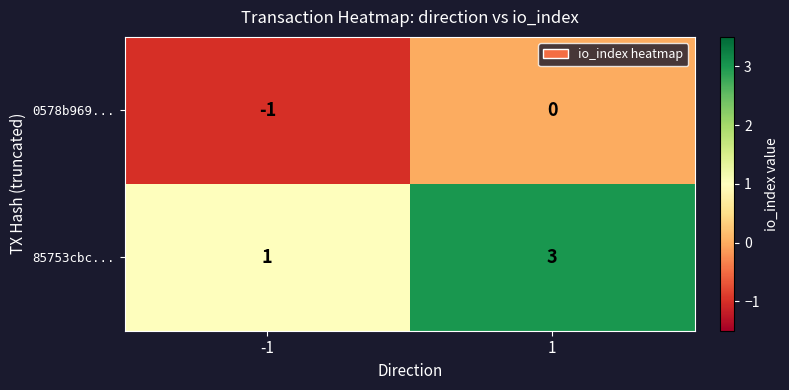

True or false: 85753cbc... has a value of 3 at 1.

True